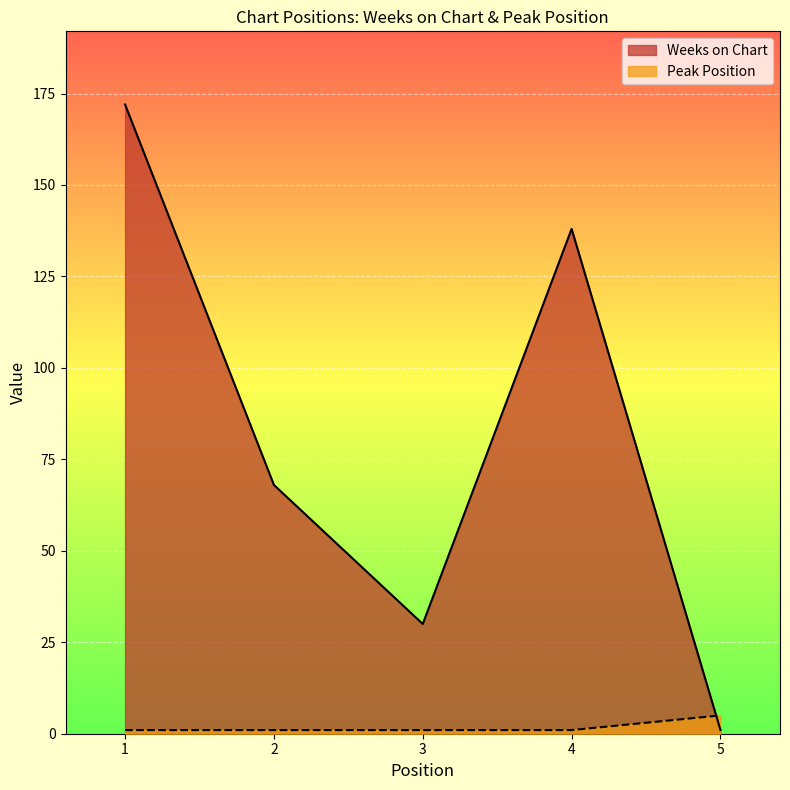

How many times do Peak Position and Weeks on Chart cross each other?

1